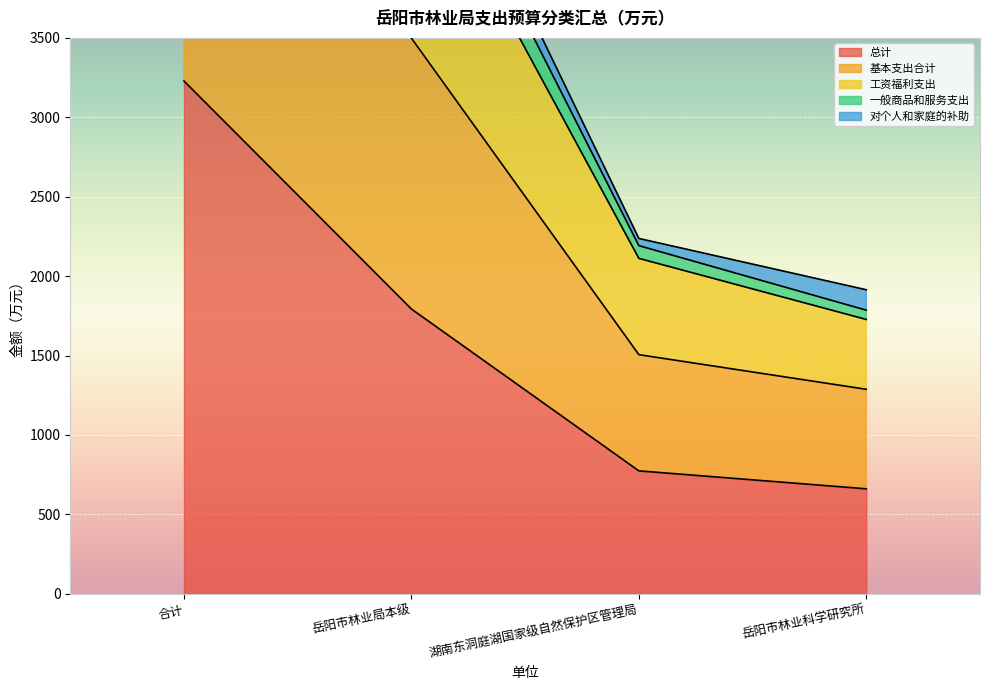

Is it true that 工资福利支出 equals 825.0 at 岳阳市林业科学研究所?

False